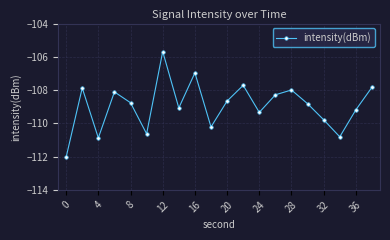

What is the difference between the maximum and minimum values?

6.4